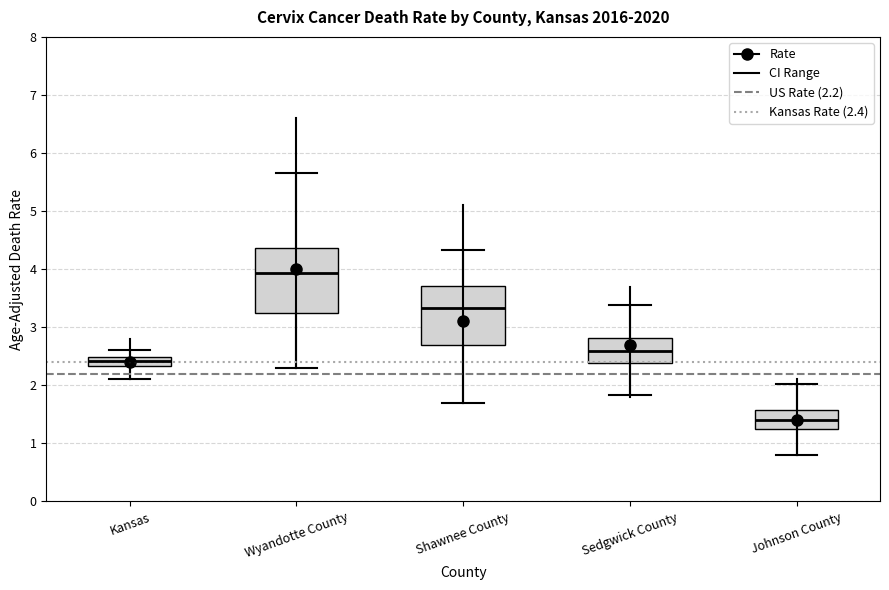

Where does the upper whisker of the box for Sedgwick County end on the y-axis? The values are not printed on the chart, so give them approximately, as read against the axis.

3.4